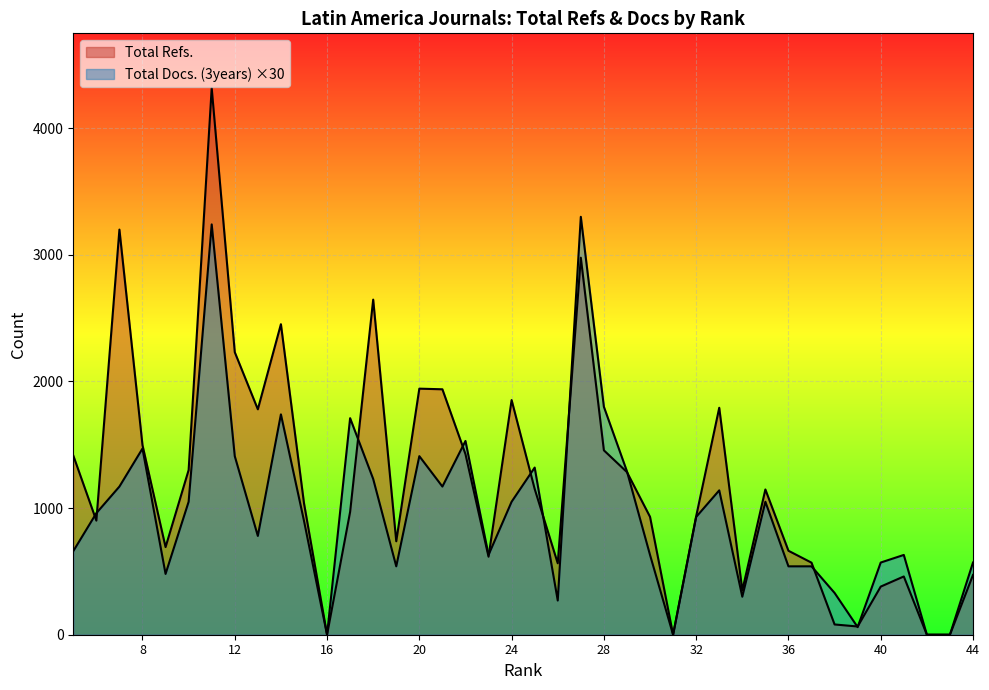

True or false: Total Refs. has more than 2 interior local peaks.

True